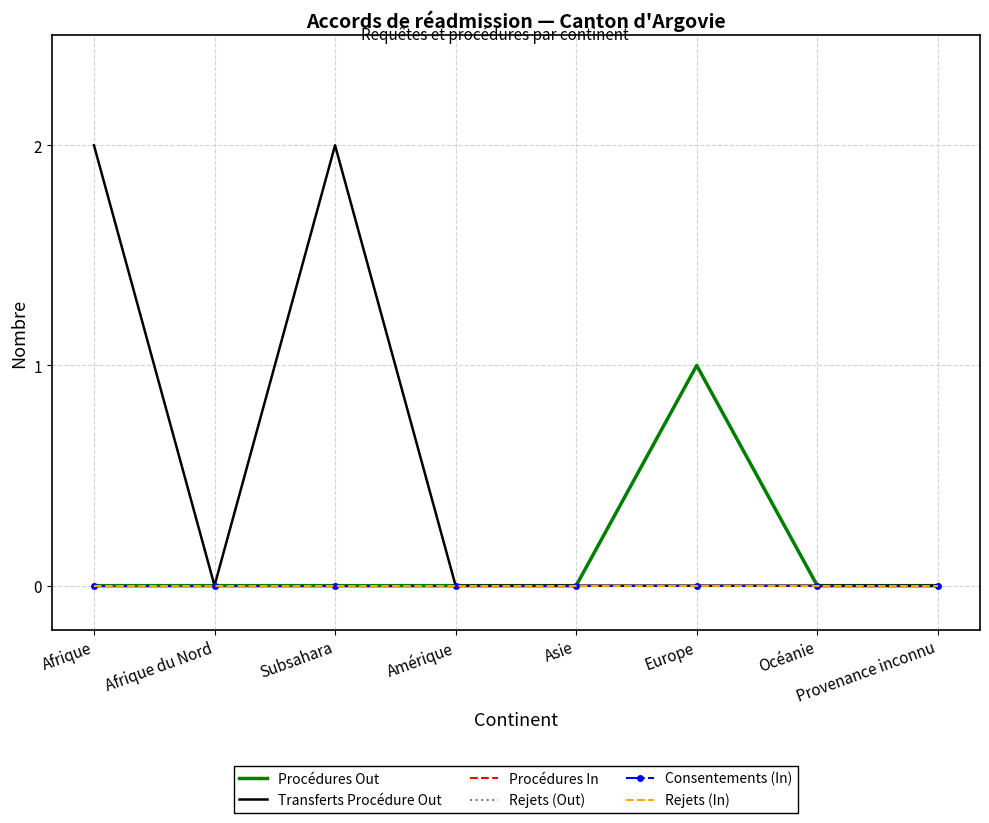

What is the maximum value shown in the chart?

2